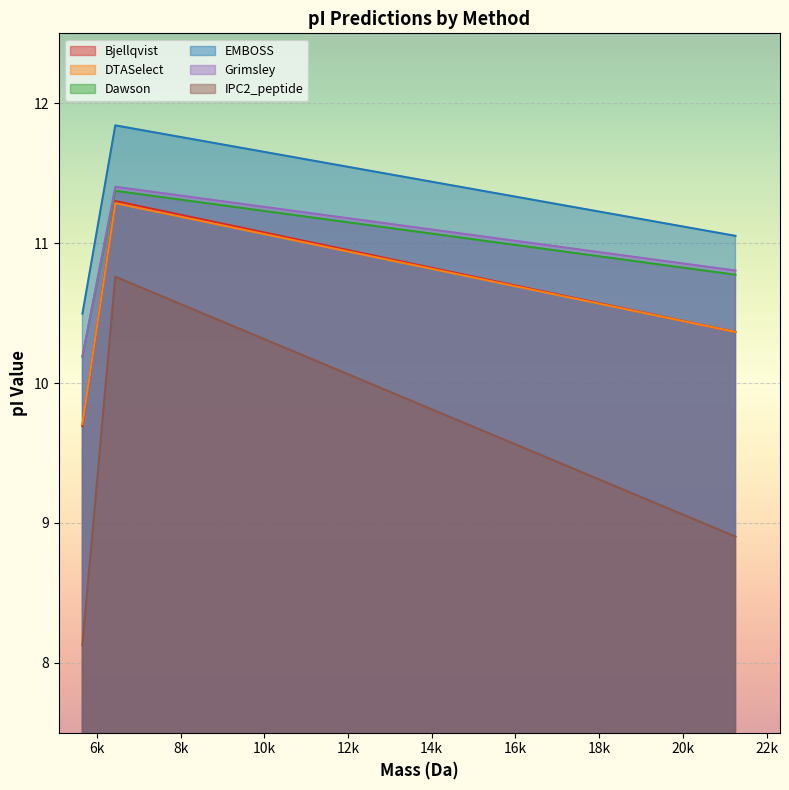

Rank the series at 6438.903240000001 from highest to lowest value.

EMBOSS, Grimsley, Dawson, Bjellqvist, DTASelect, IPC2_peptide